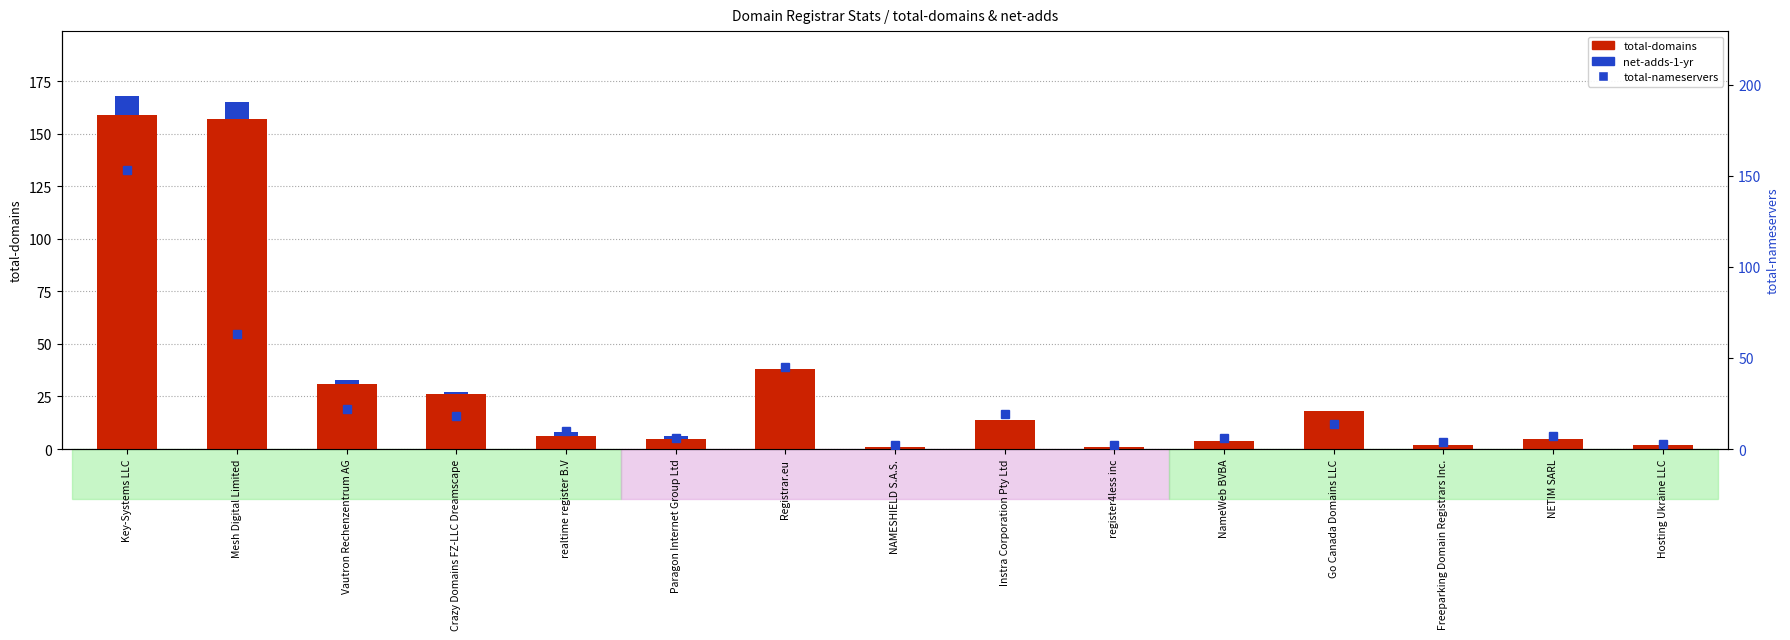

What is the value of the total-nameservers bar at the 13th from the left?

4